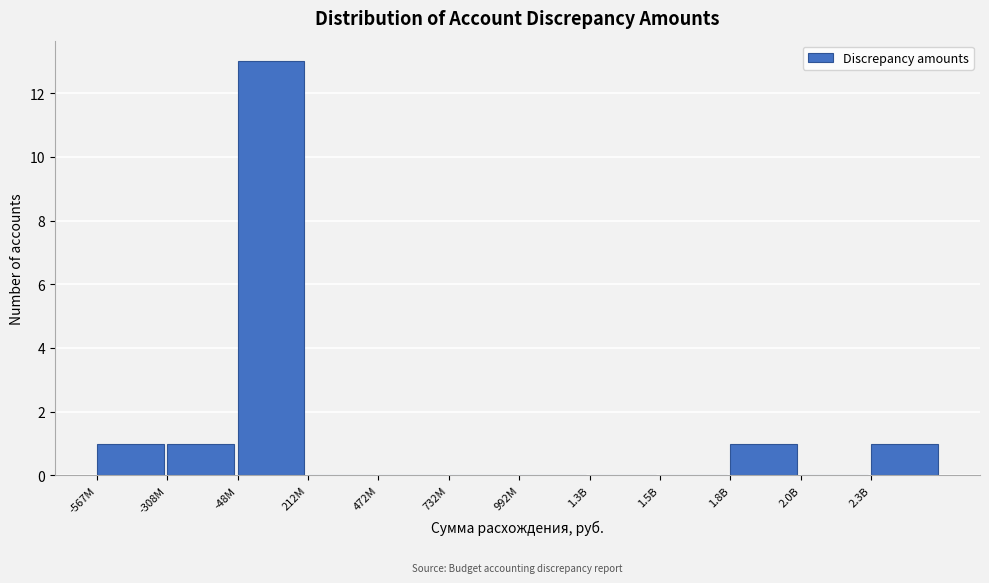

Reading right to left, transcribe all the data shown in this chart.

2.3B=1	2.0B=0	1.8B=1	1.5B=0	1.3B=0	992M=0	732M=0	472M=0	212M=0	-48M=13	-308M=1	-567M=1